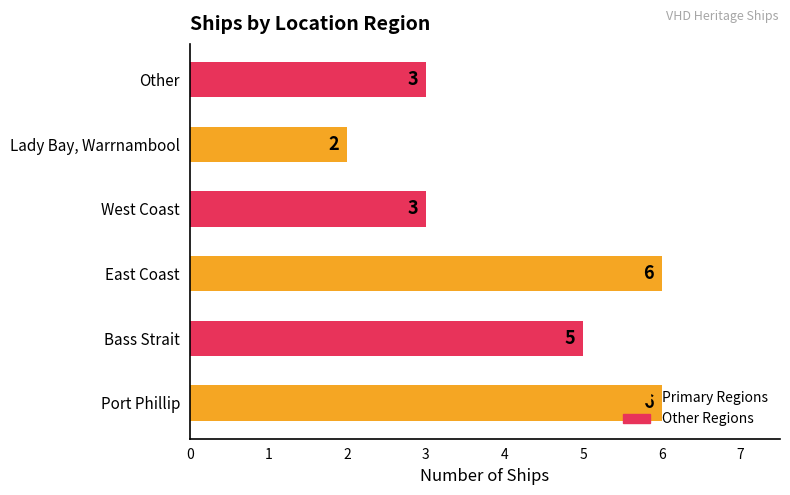

Read the value at Port Phillip.

6